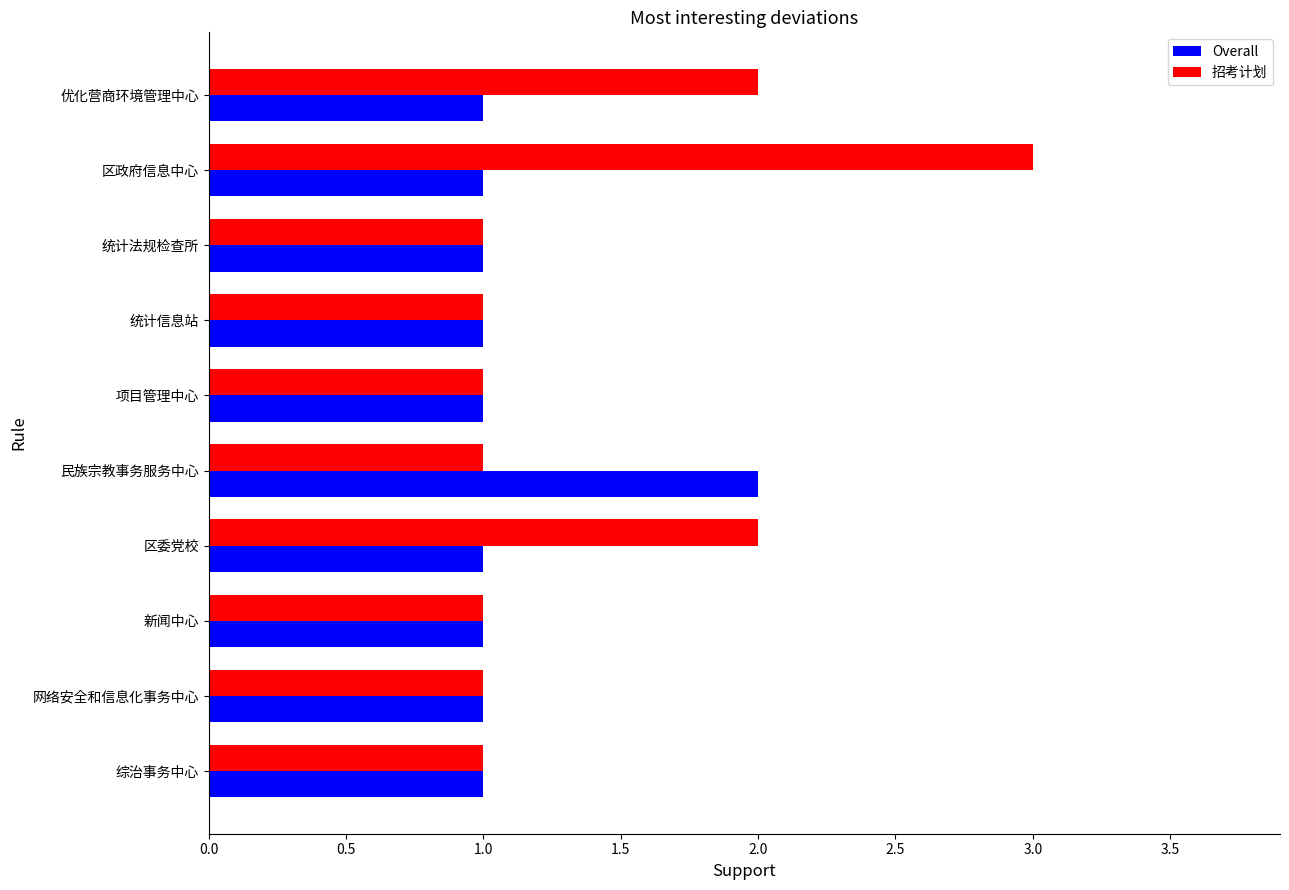

The value of 招考计划 at 优化营商环境管理中心 is 2. True or false?

True